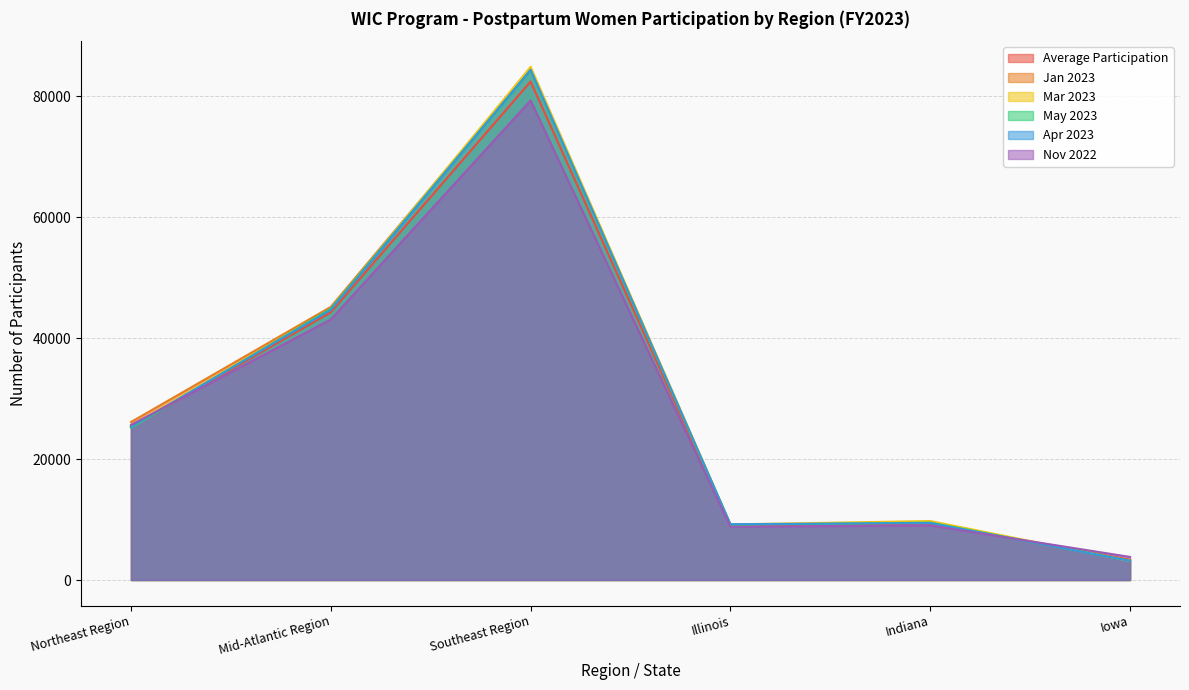

What is the value of the Nov 2022 point at the 3rd from the left?

79331.0